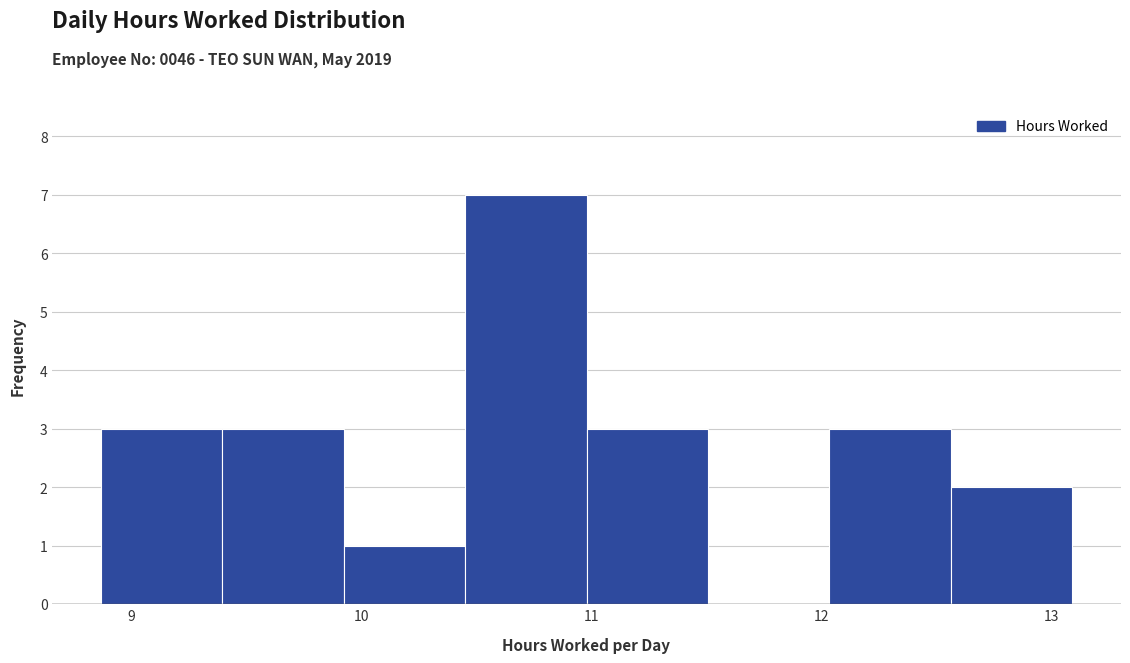

Reading left to right, list every bar in this chart as the range it spans on the x-axis followed by its height. Neither the bar edges nor the heights are printed on the chart, so give them approximately, as read against the axes.

8.9 to 9.4: 3
9.4 to 9.9: 3
9.9 to 10.5: 1
10.5 to 11.0: 7
11.0 to 11.5: 3
11.5 to 12.0: 0
12.0 to 12.6: 3
12.6 to 13.1: 2